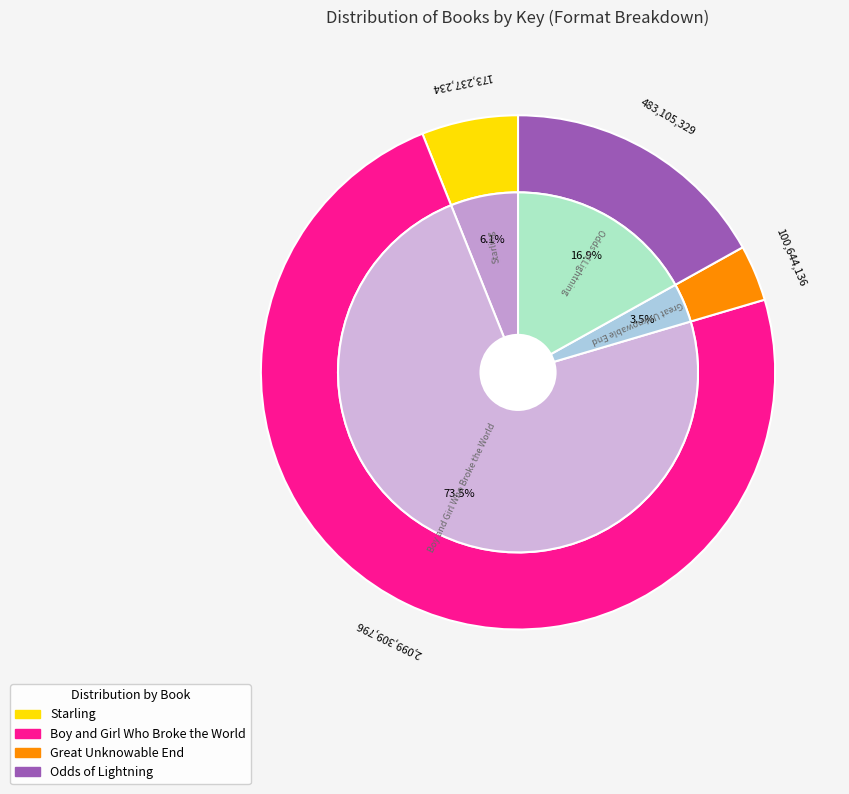

To the nearest percent, what is the difference between the largest and smallest slice percentages?

70%